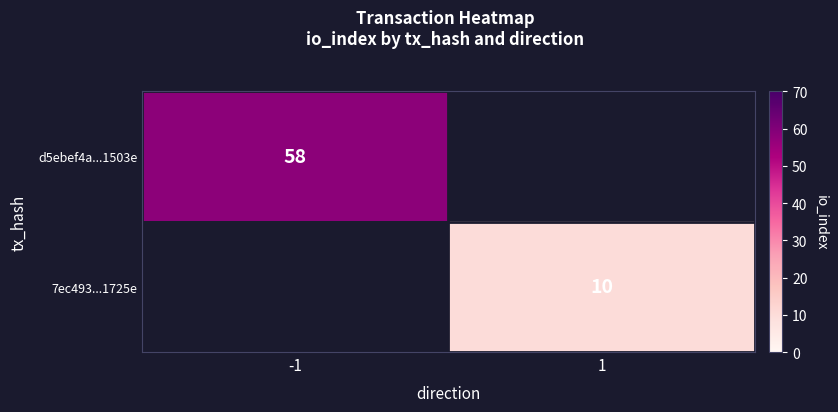

At which category does the chart reach its minimum across all series?

1